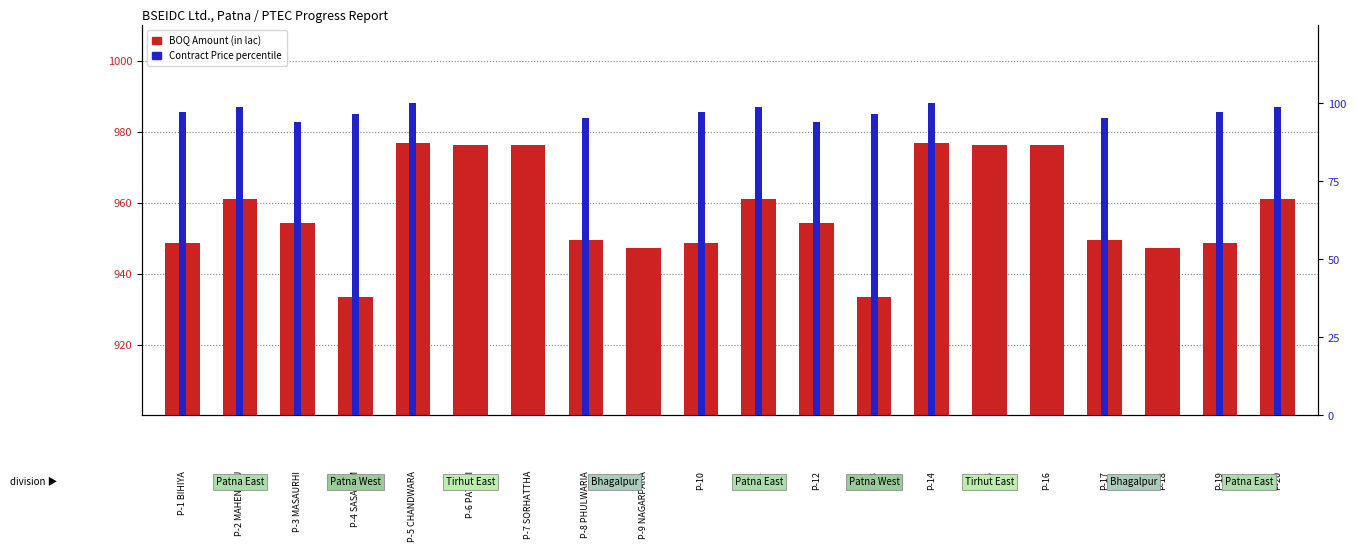

What is the label of the 17th bar from the left?

P-17